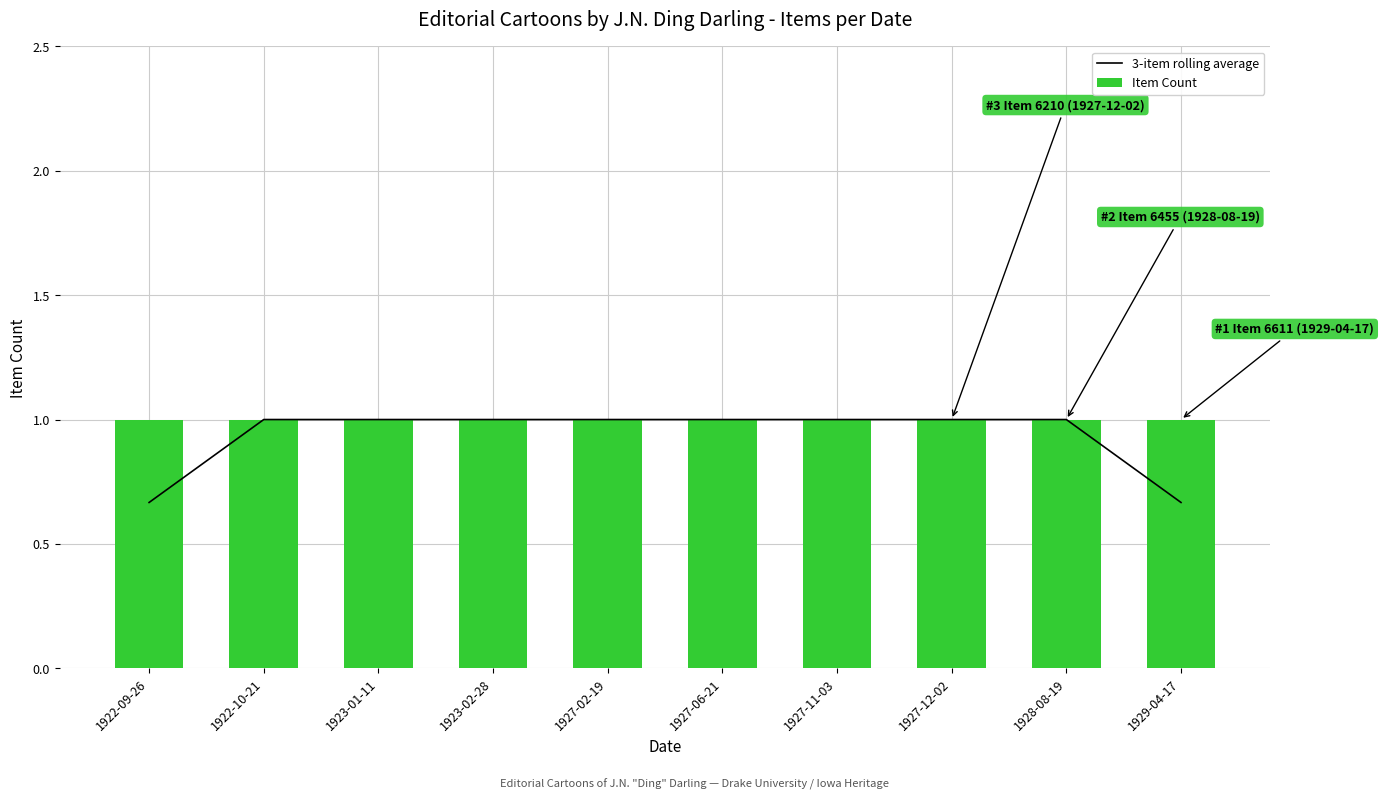

True or false: 3-item rolling average has a value of 1.0 at 1927-06-21.

True